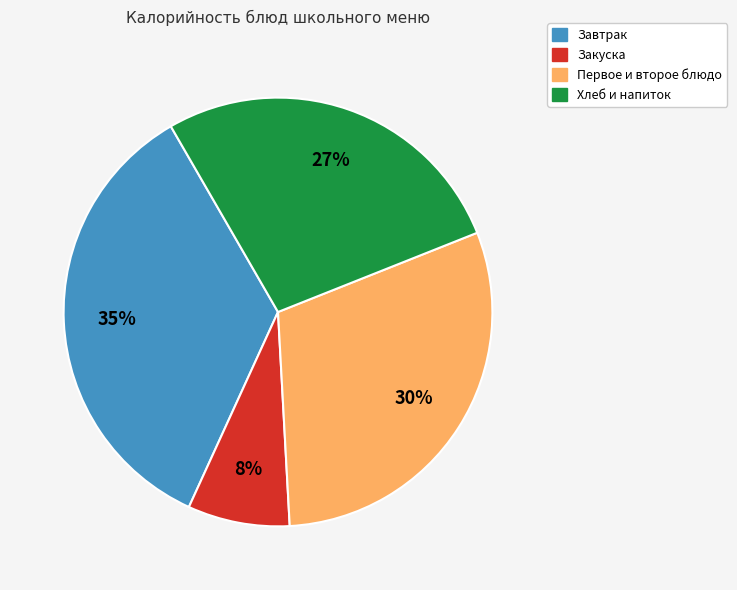

Count the number of slices in the pie.

4